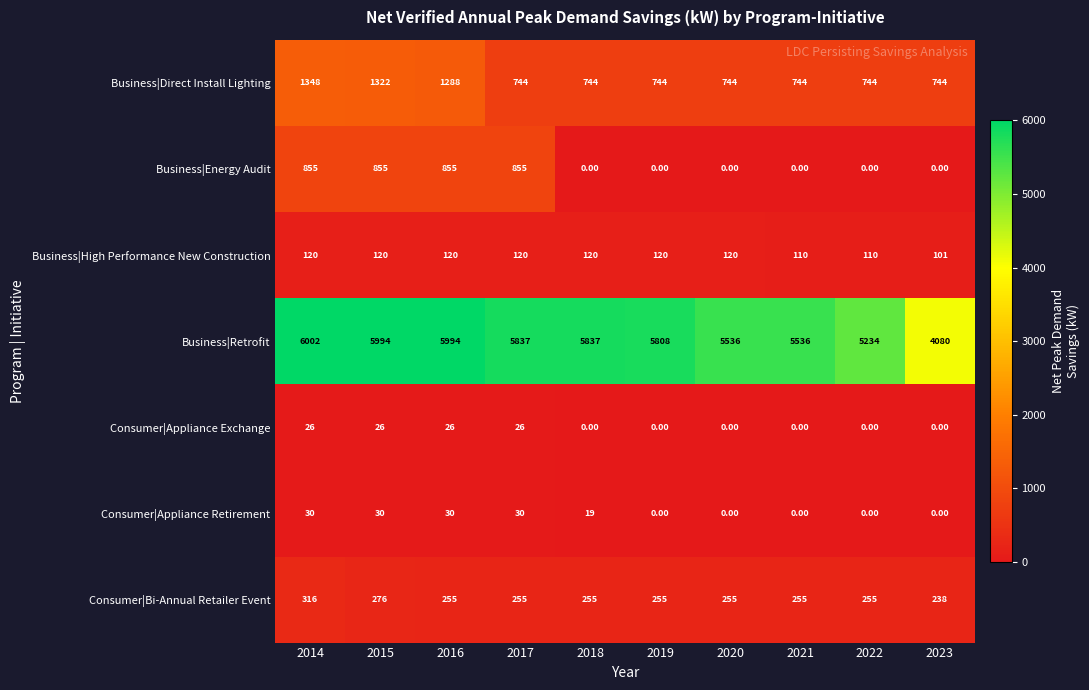

Rank the series by their maximum value, from highest to lowest.

Business|Retrofit, Business|Direct Install Lighting, Business|Energy Audit, Consumer|Bi-Annual Retailer Event, Business|High Performance New Construction, Consumer|Appliance Retirement, Consumer|Appliance Exchange